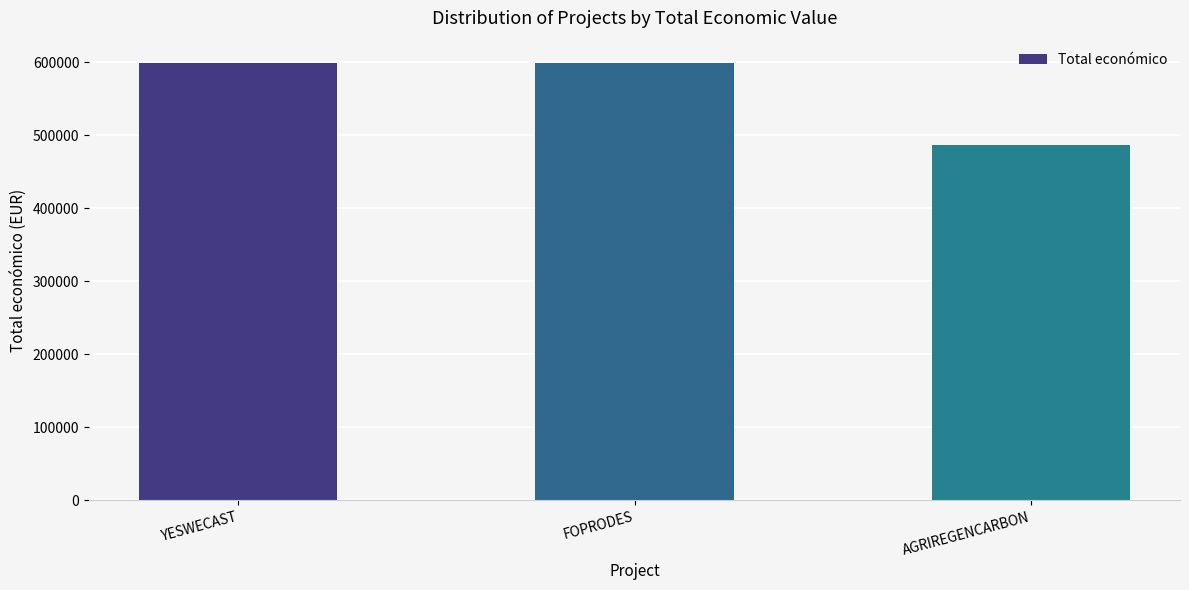

What is the label of the 1st bar from the left?

YESWECAST